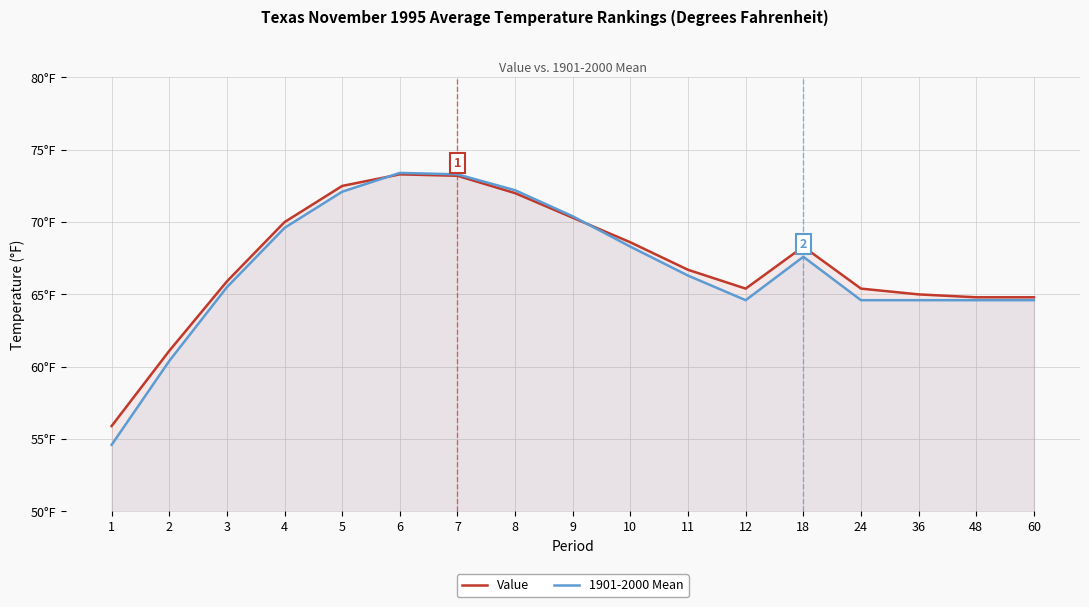

Which series changed the most between 4 and 60?

Value